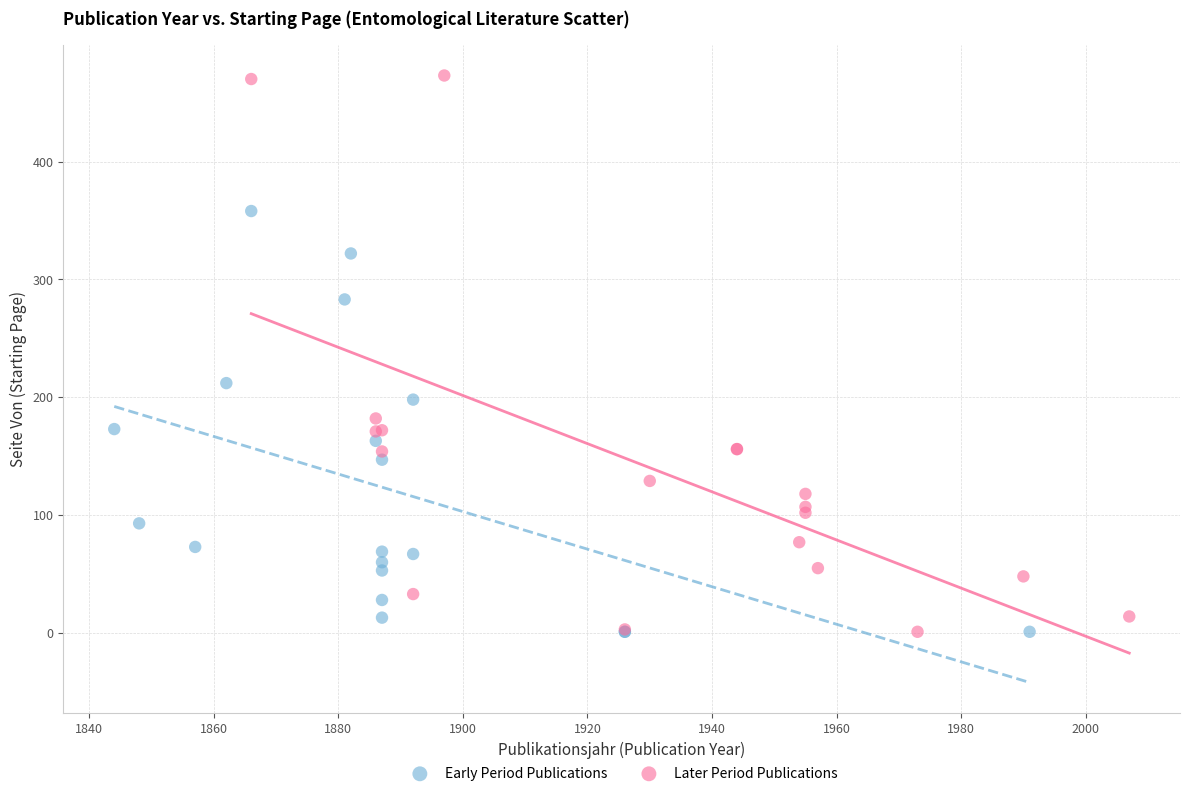

Which series has the largest Y range (max minus min)?

Later Period Publications